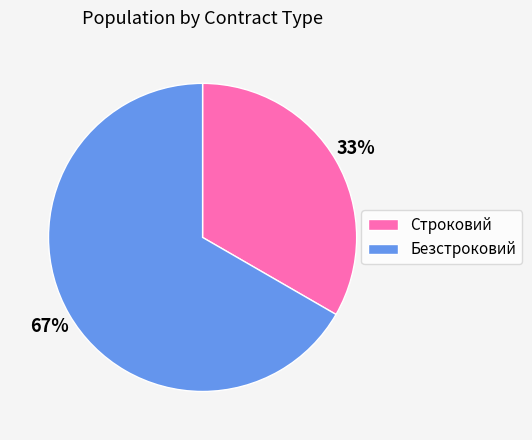

To the nearest percent, what is the combined percentage of Безстроковий and Строковий?

100%